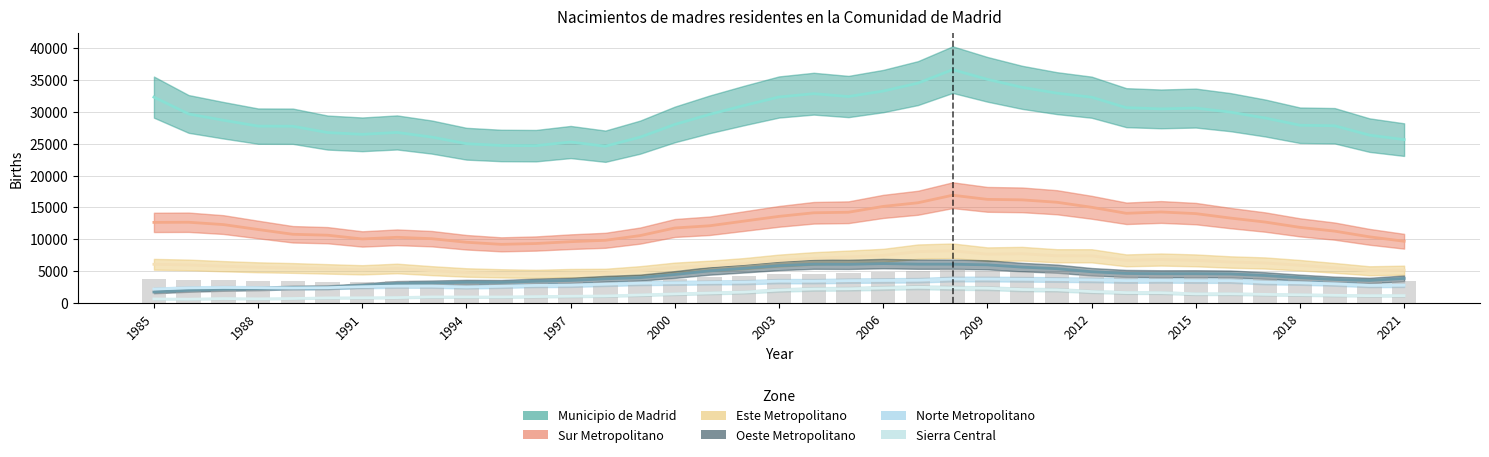

What is the average value?

3957.3